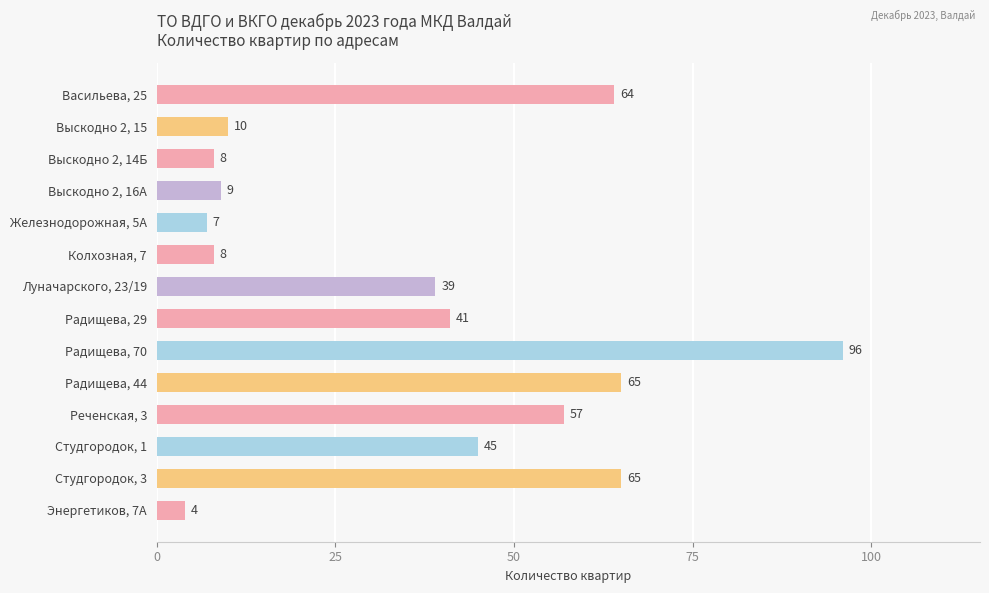

True or false: the data shows 65 at Студгородок, 3.

True